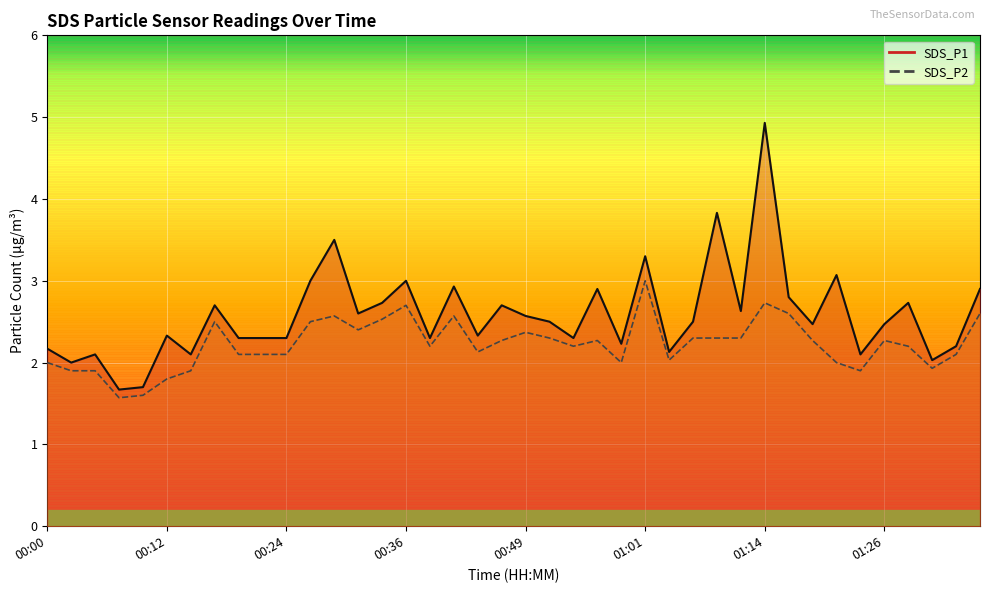

The SDS_P2 series shows 2.7 at 00:36. True or false?

True